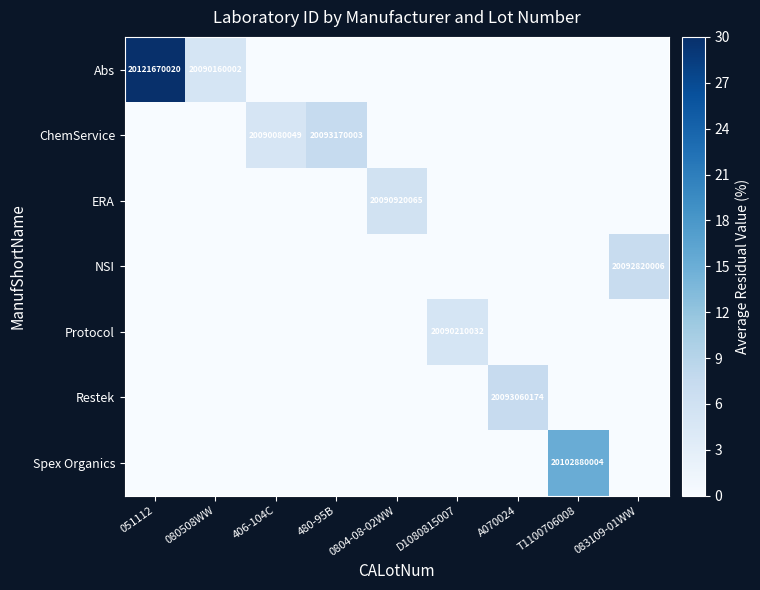

Is the value of ERA at 051112 greater than the value of Restek at T1100706008?

No